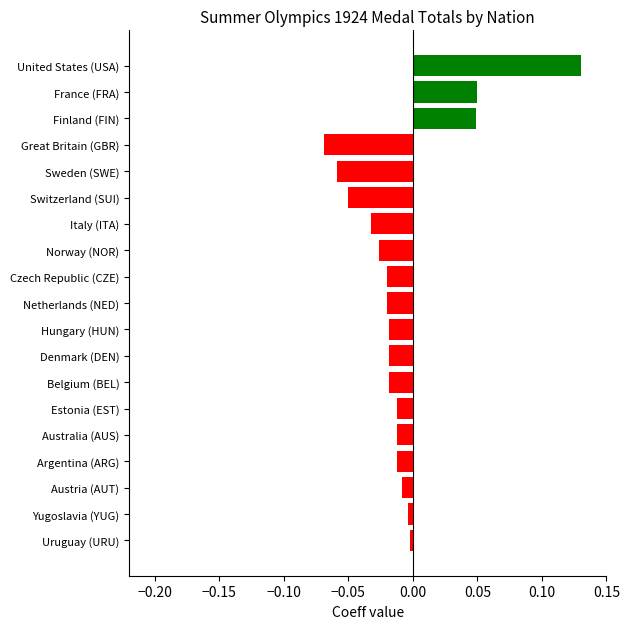

True or false: the data shows -0.0 at Hungary (HUN).

True